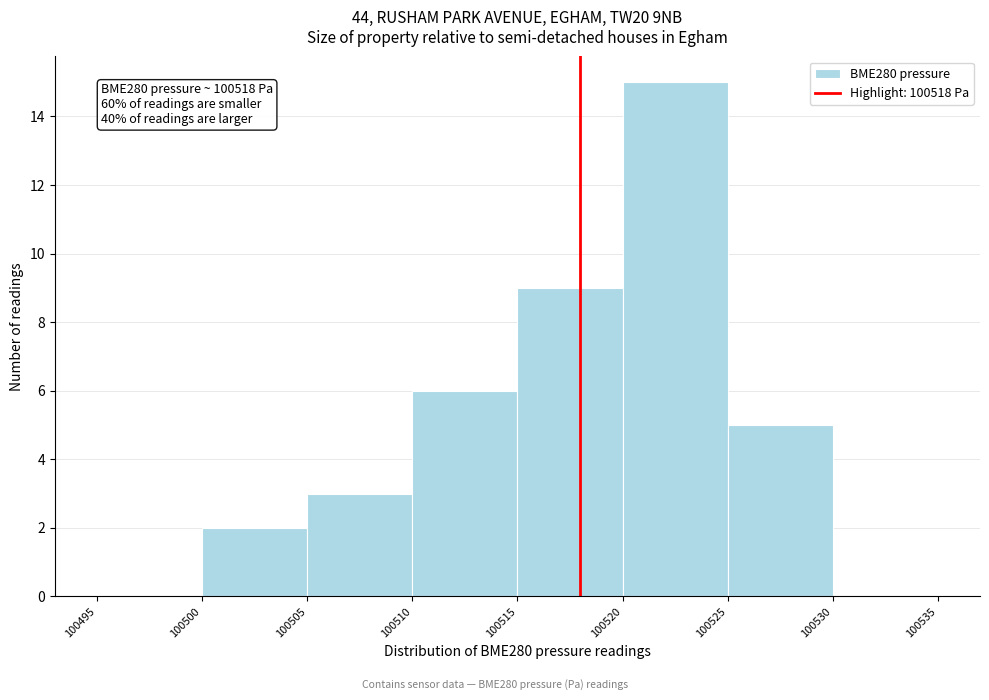

Over which range of the x-axis is the bar tallest?

100520 to 100525